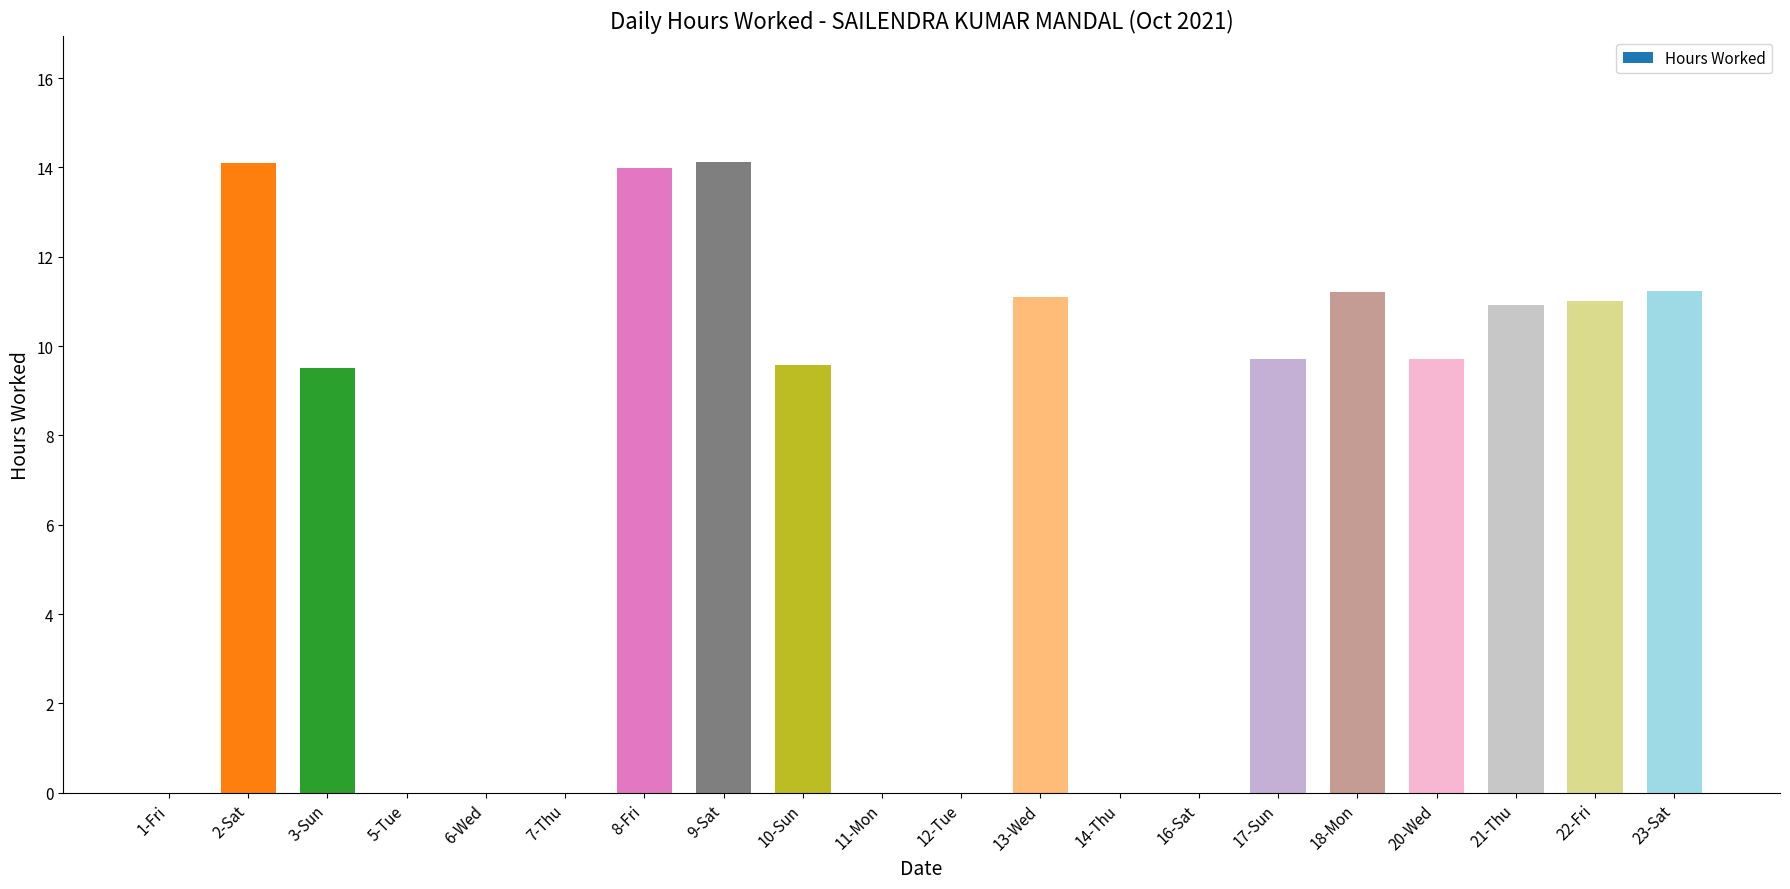

What is the sum of all values?

136.2